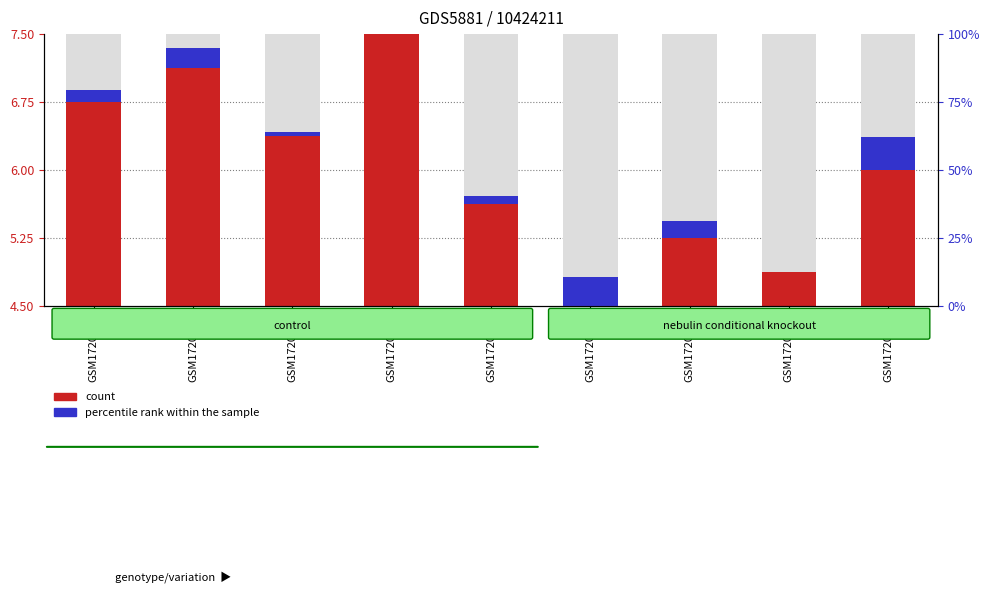

How many percentile rank within the sample values are between 0 and 1?

9